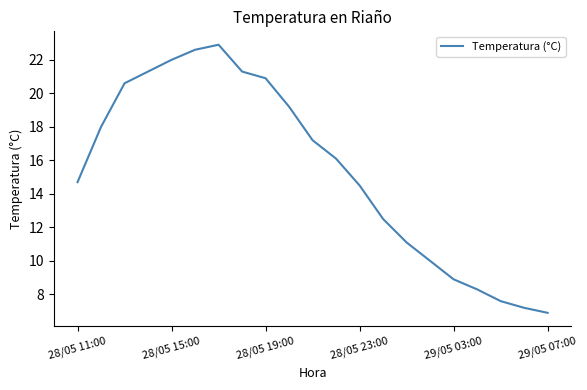

What is the smallest value displayed?

6.9